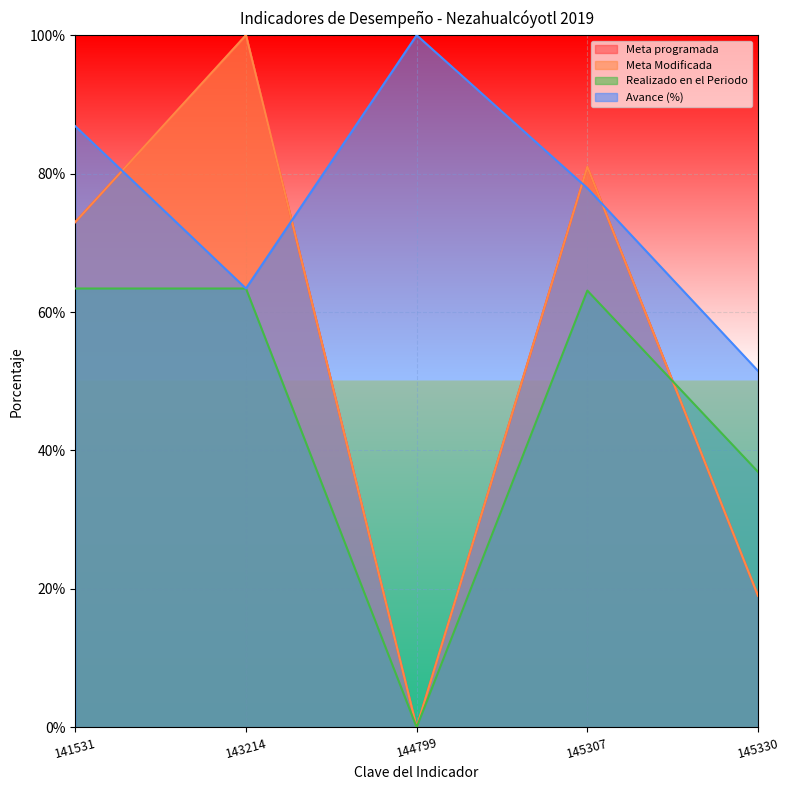

What are all the series names shown in the legend?

Meta programada, Meta Modificada, Realizado en el Periodo, Avance (%)